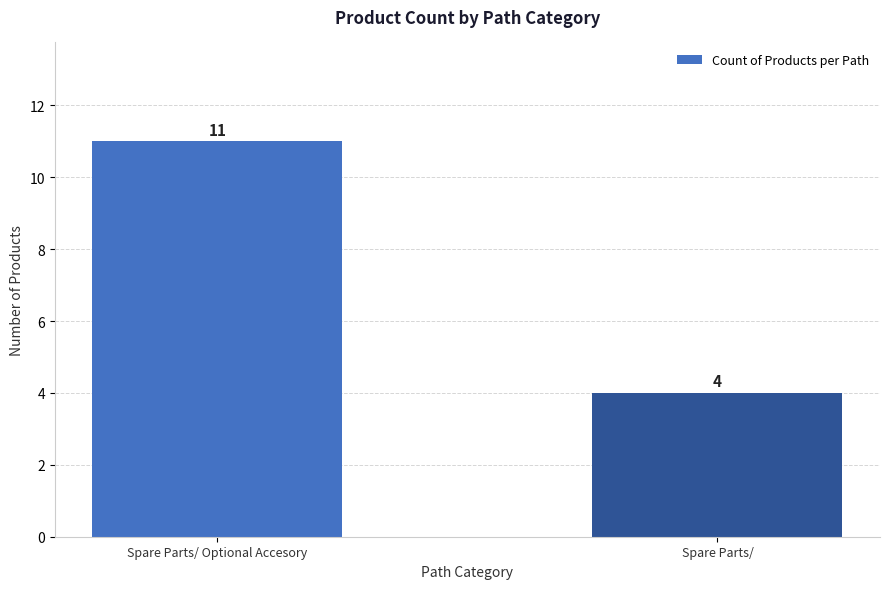

What is the average value?

8